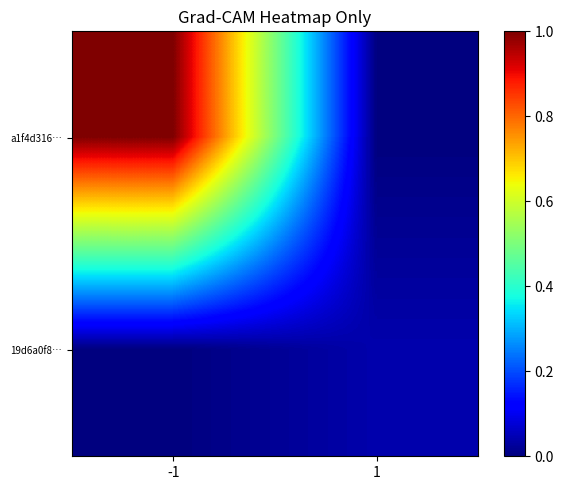

At how many categories does at least one series exceed 0?

2